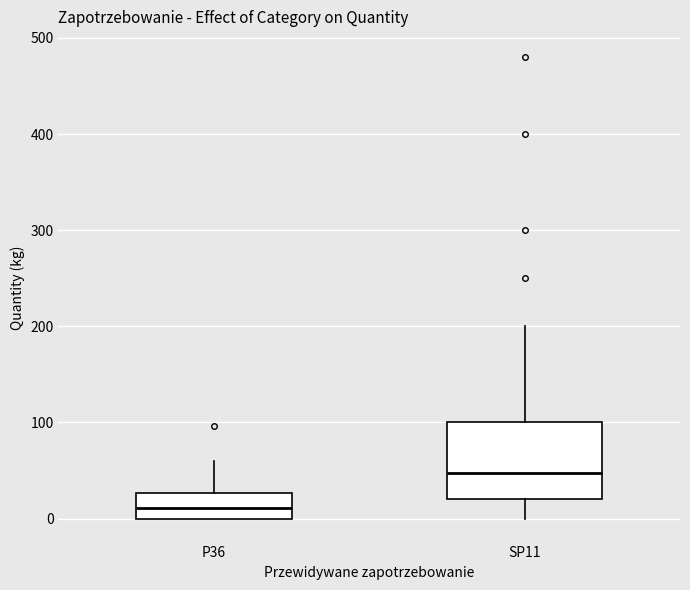

Reading left to right, transcribe this box plot: for each box, give where its median line is, the range the box spans, and where its two whiskers end, as read against the y-axis. The values are not printed on the chart, so give them approximately, as read against the axis.

P36: median 10, box 0 to 30, whiskers 0 to 60
SP11: median 50, box 20 to 100, whiskers 0 to 200